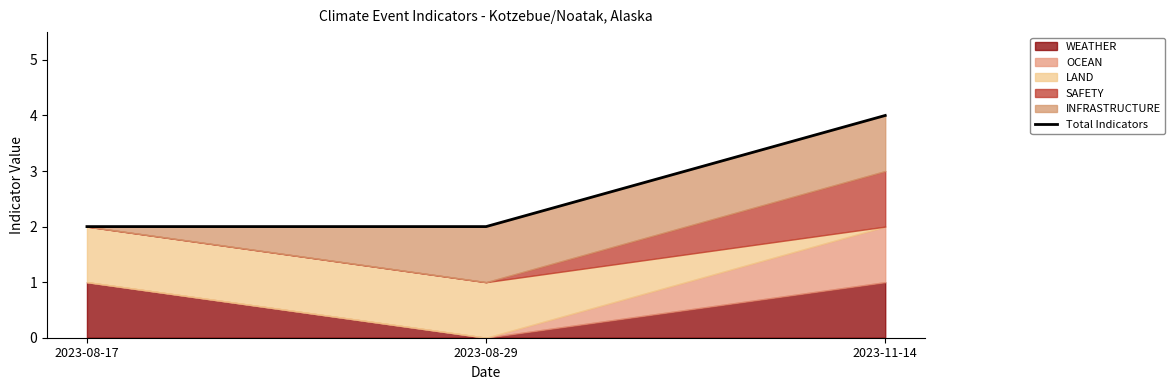

What is the difference between the maximum and minimum values?

2